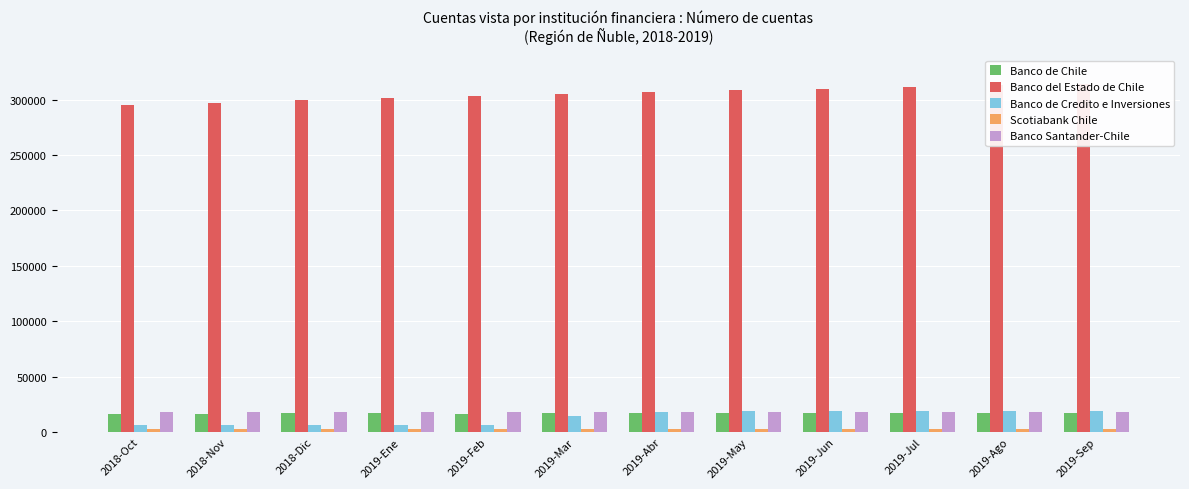

Does the chart contain stacked bars?

No